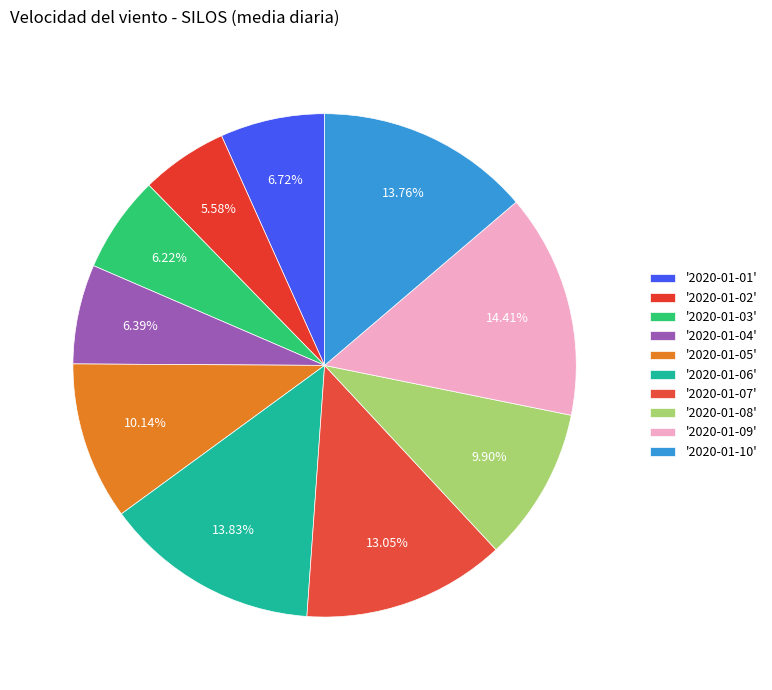

Which slice is the largest?

2020-01-09